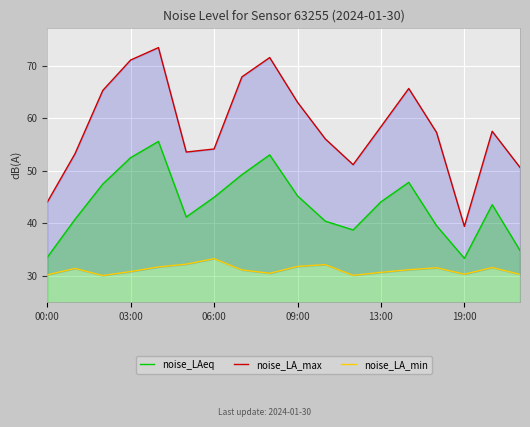

What is the lowest value of the noise_LAeq series?

33.3